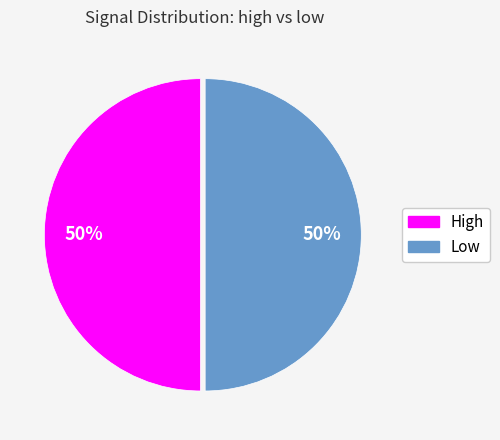

How many segments does this pie chart have?

2